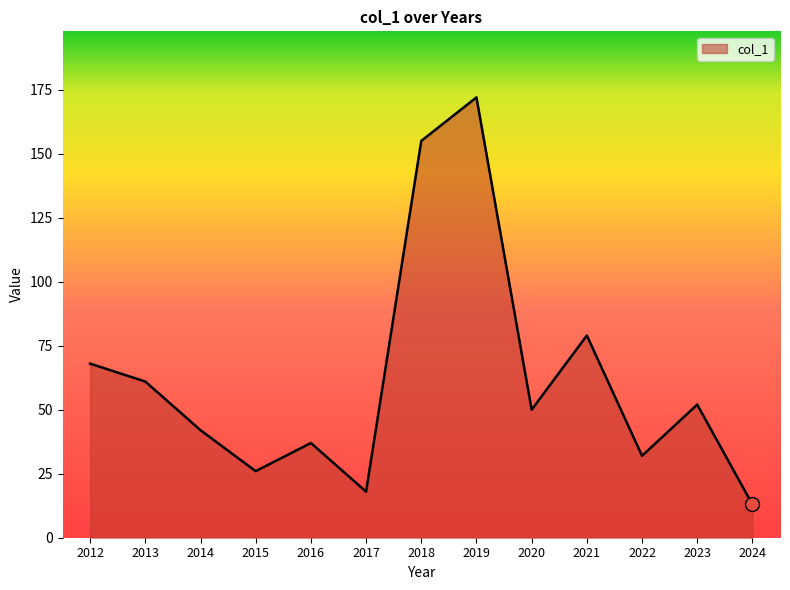

Read the value at 2021, to the nearest 5.

80